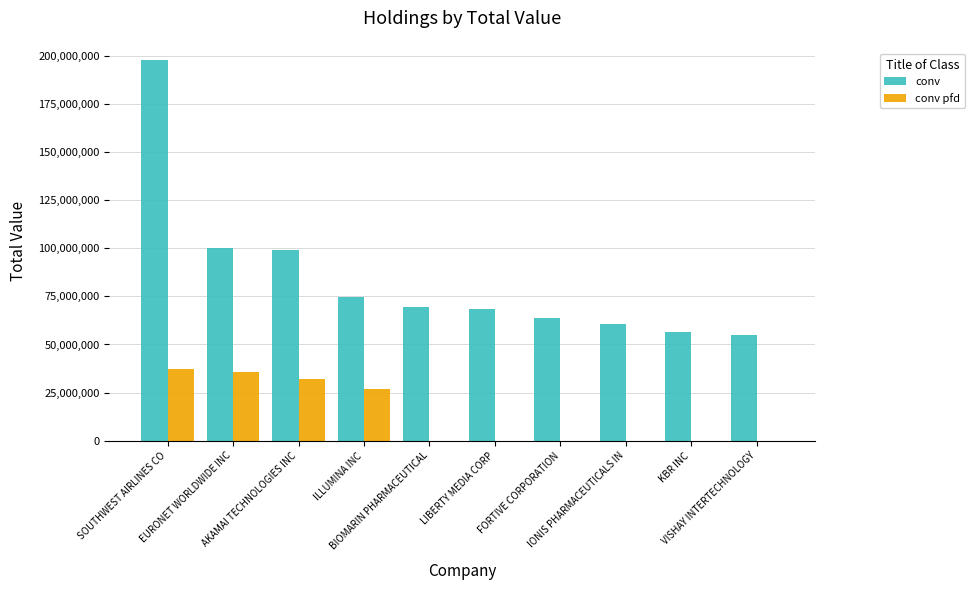

True or false: conv has a value of 95504875 at LIBERTY MEDIA CORP.

False